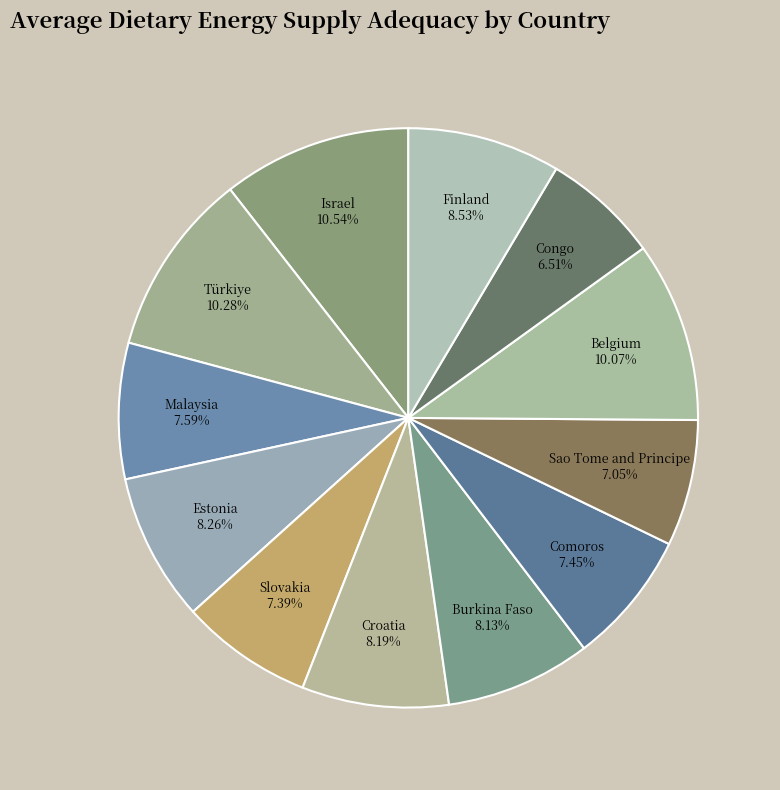

What percentage do Sao Tome and Principe and Estonia together represent?

15.3%